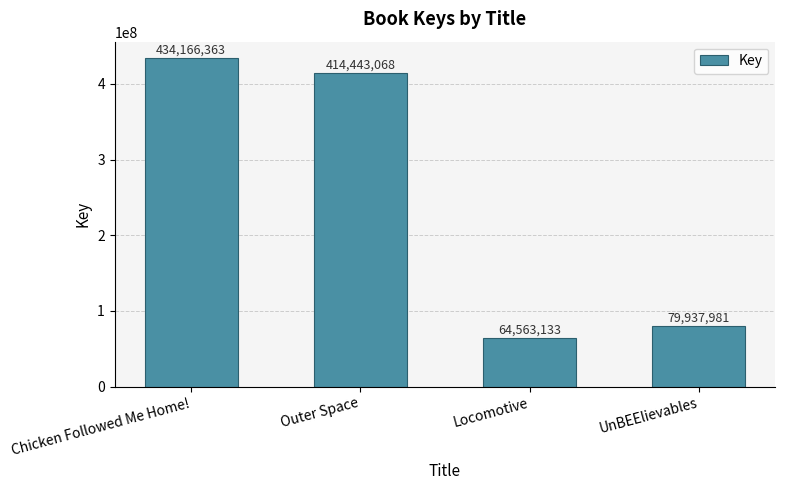

Rank the categories by value from lowest to highest.

Locomotive, UnBEElievables, Outer Space, Chicken Followed Me Home!